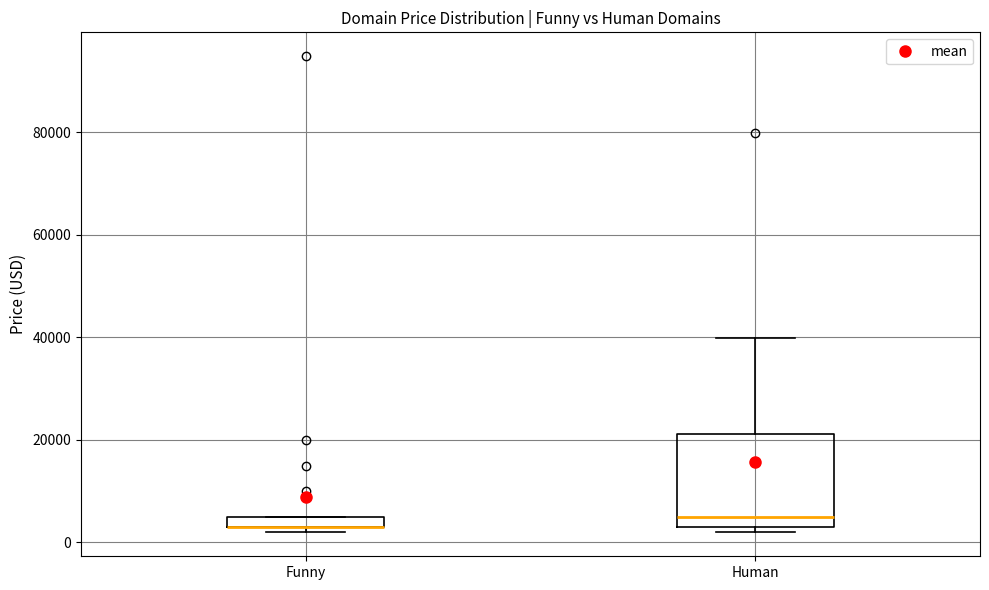

Where is the lower edge of the box for Funny on the y-axis? The values are not printed on the chart, so give them approximately, as read against the axis.

2000